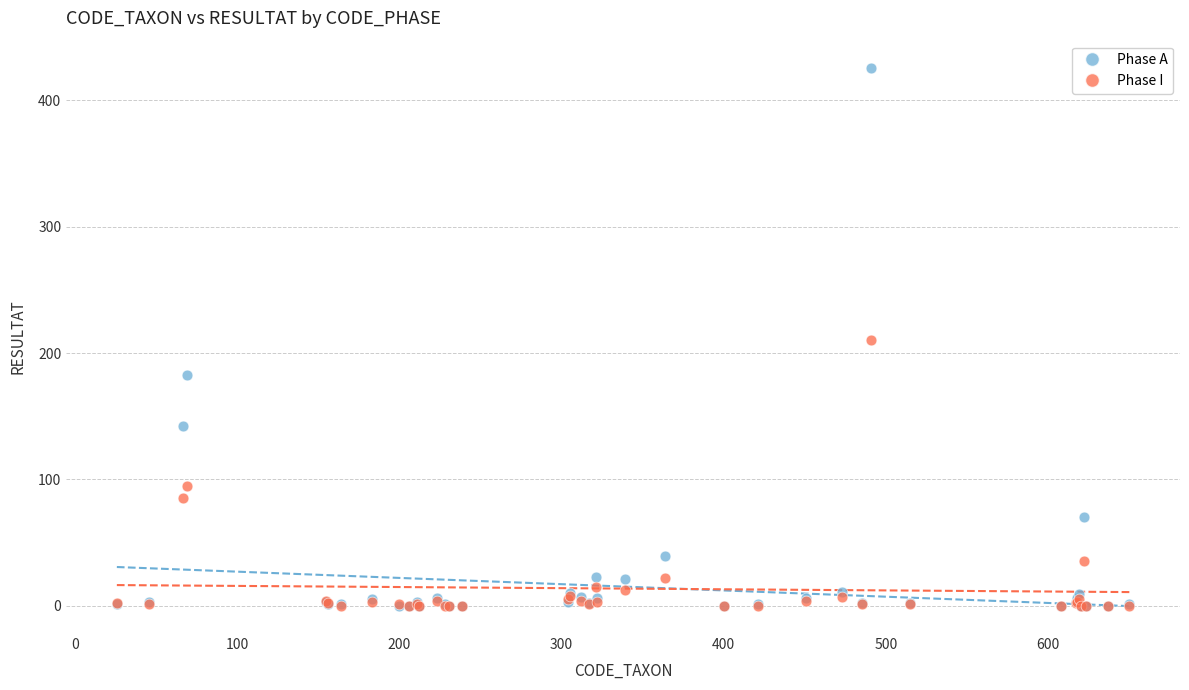

In the Phase I series, what Y value is closest to 105?

95